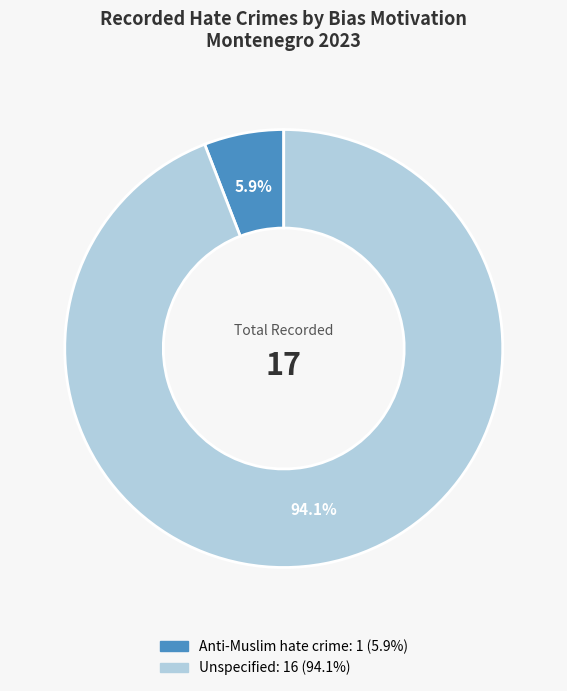

How many slices are in this pie chart?

2